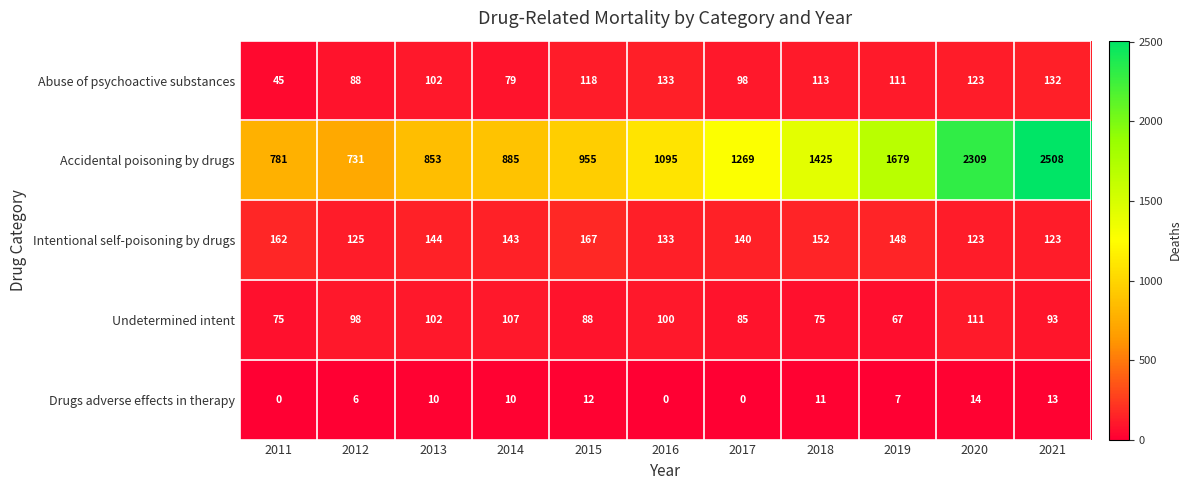

True or false: Abuse of psychoactive substances has a value of 118 at 2015.

True